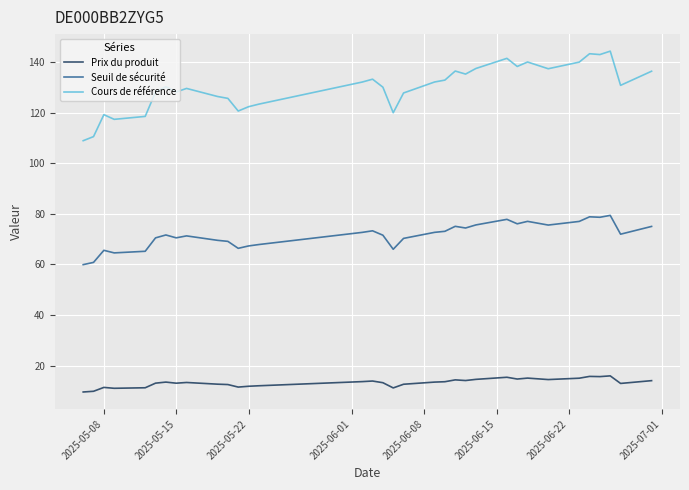

Which series has the largest total across all categories?

Cours de référence